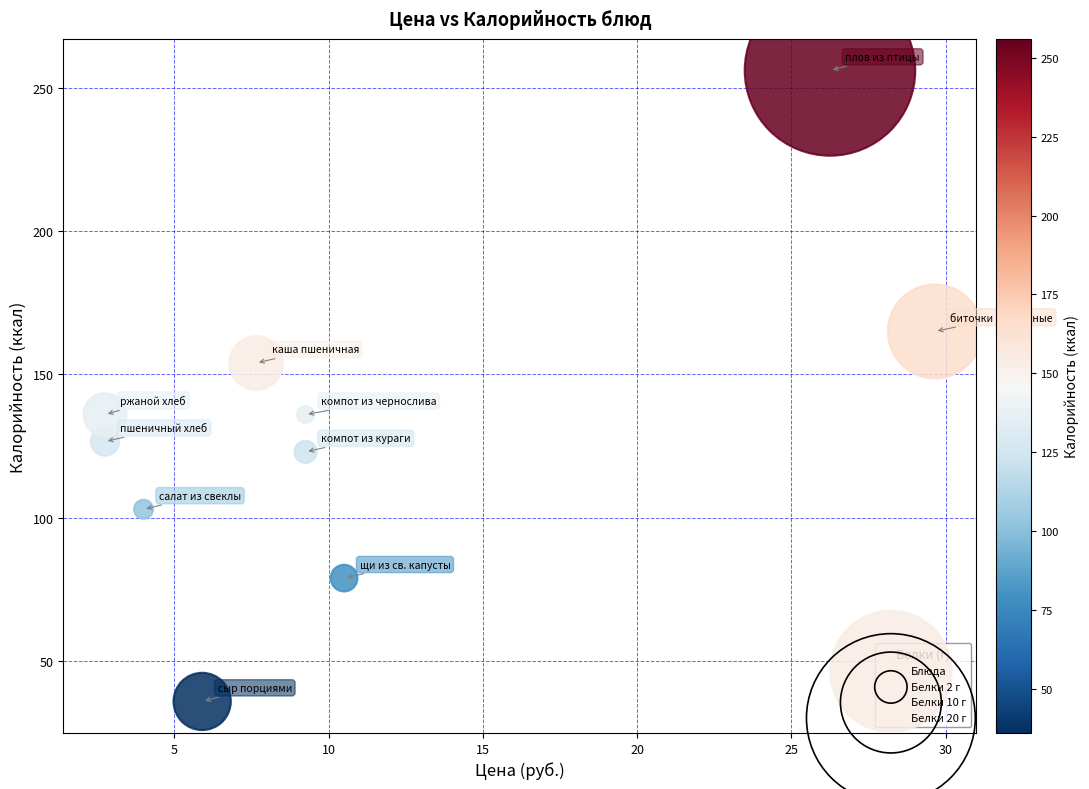

What is the average Y value?

131.5